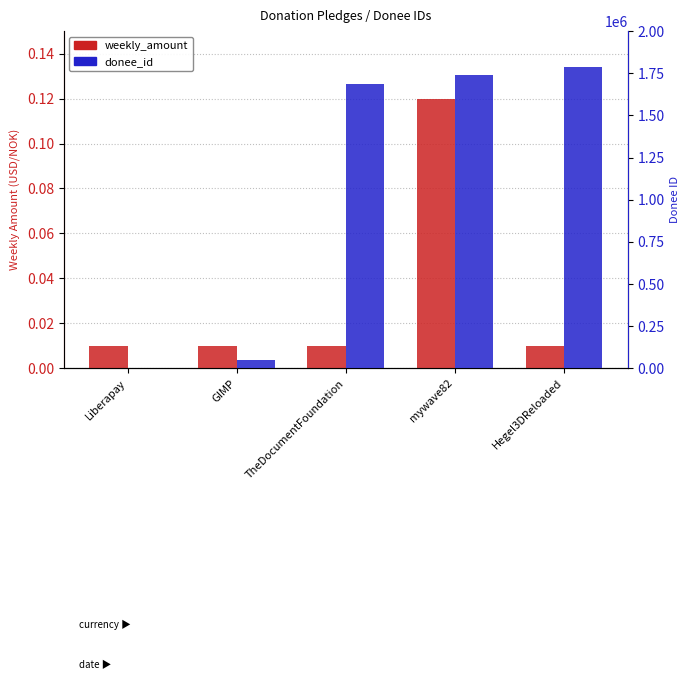

Reading right to left, list all the values displayed in this chart.

weekly_amount: 0.0	0.1	0.0	0.0	0.0
donee_id: 1785865.0	1739909.0	1686880.0	52115.0	3.0